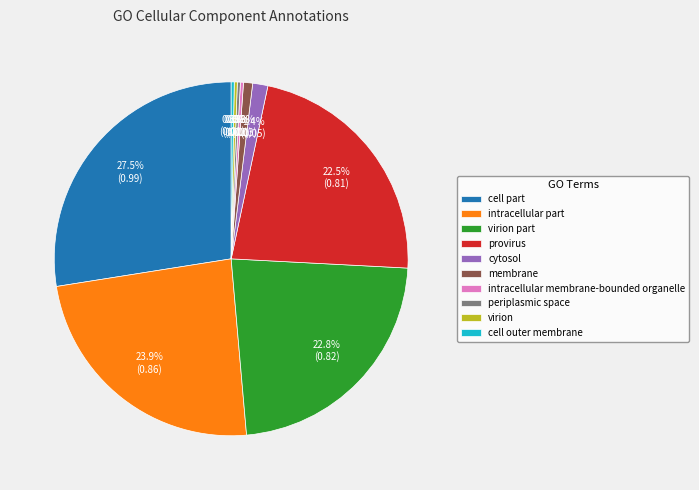

Between intracellular part and cytosol, which is larger?

intracellular part